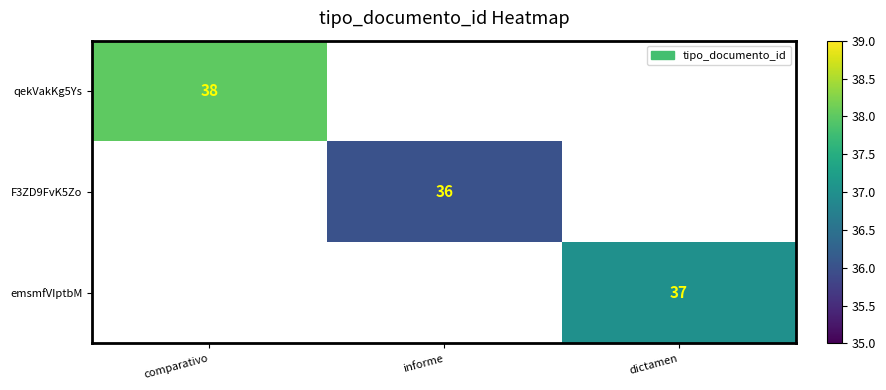

Count the number of categories in the chart.

3